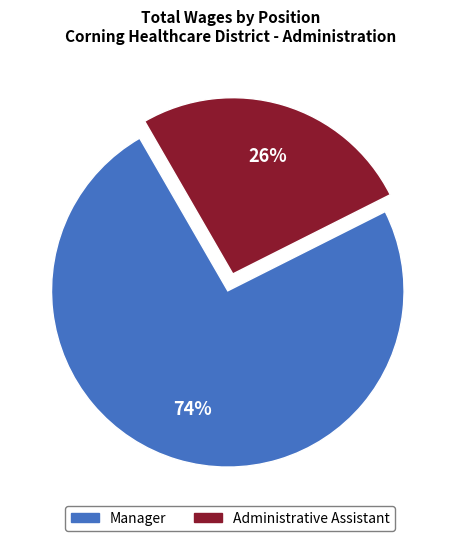

To the nearest percent, what is the average slice percentage?

50%